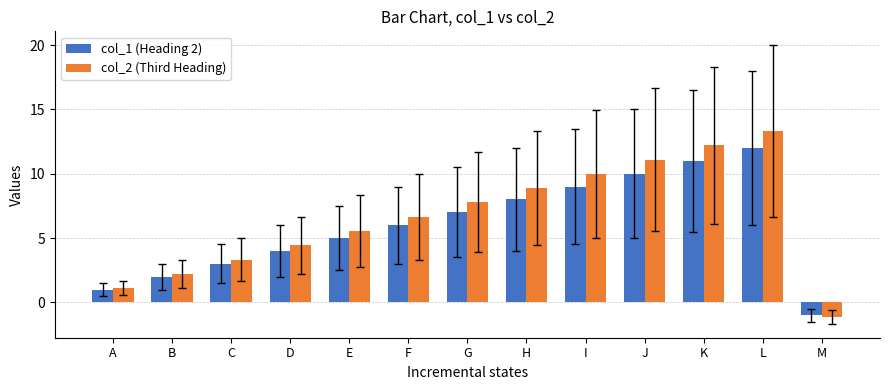

What is the value of the col_2 (Third Heading) bar at the 8th from the left?

8.9